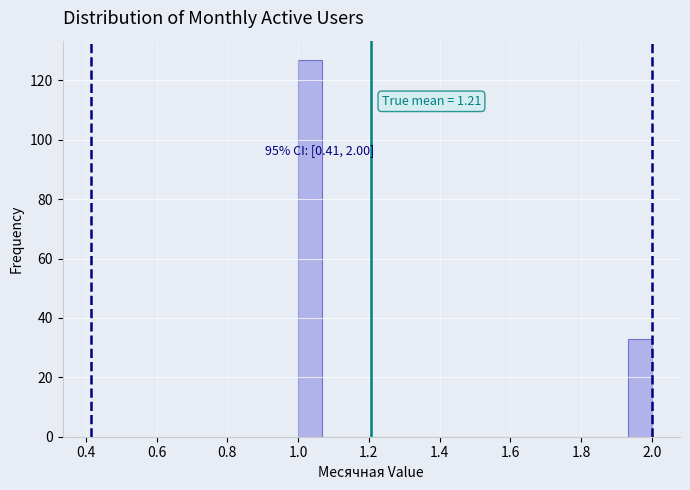

Read against the x-axis, roughly where is the centre of the tallest bar?

1.04